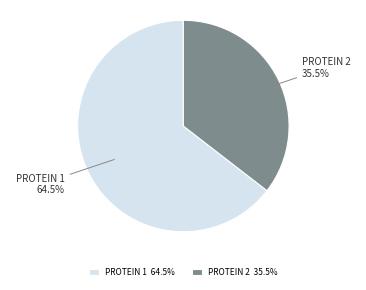

Combined, what portion of the pie is PROTEIN 1 and PROTEIN 2?

100.0%